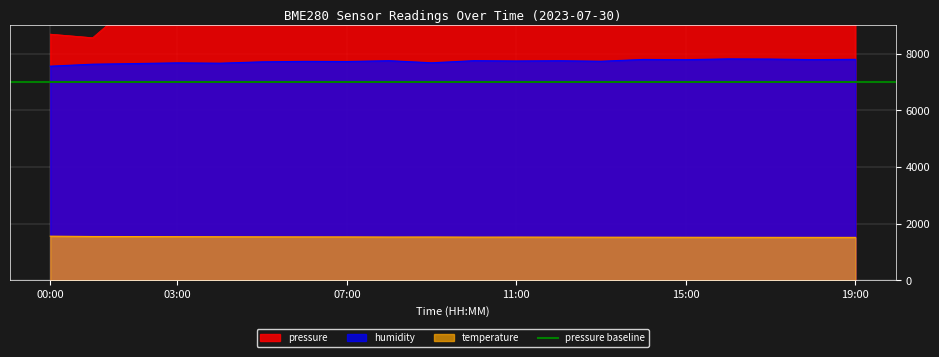

The value of pressure at 13:00 is 5193.1. True or false?

False